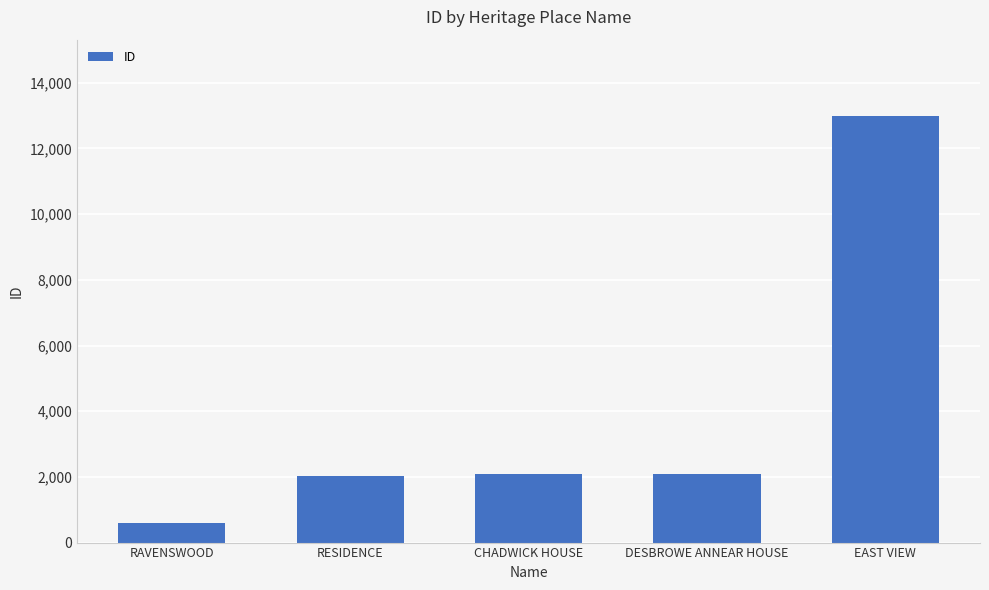

What is the ratio of the value at CHADWICK HOUSE to the value at DESBROWE ANNEAR HOUSE?

1.0